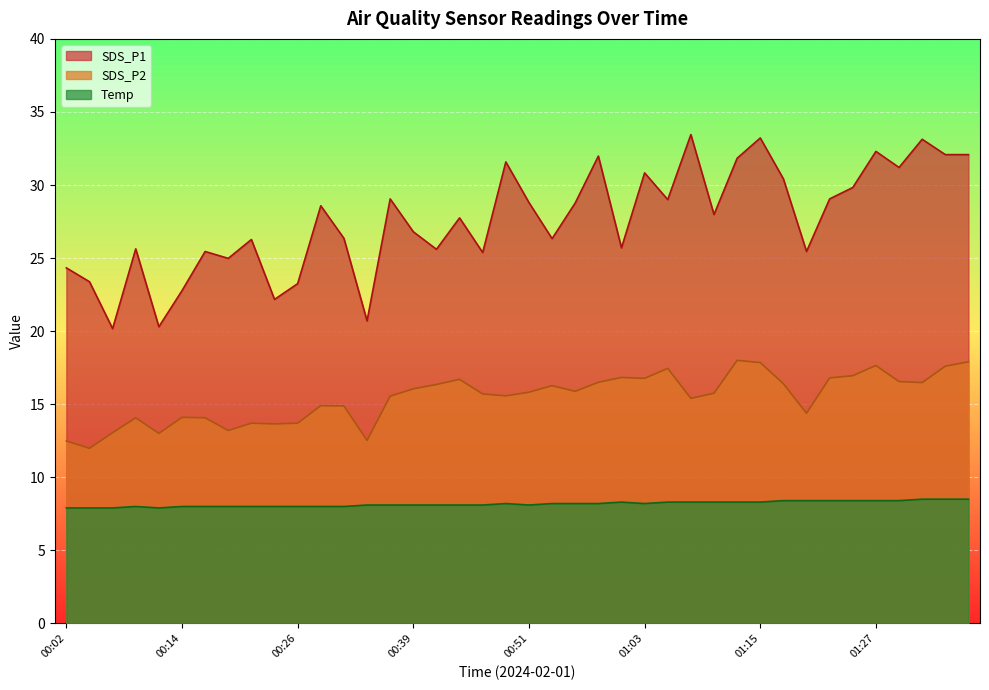

Does the chart display data point markers on the line(s)?

No